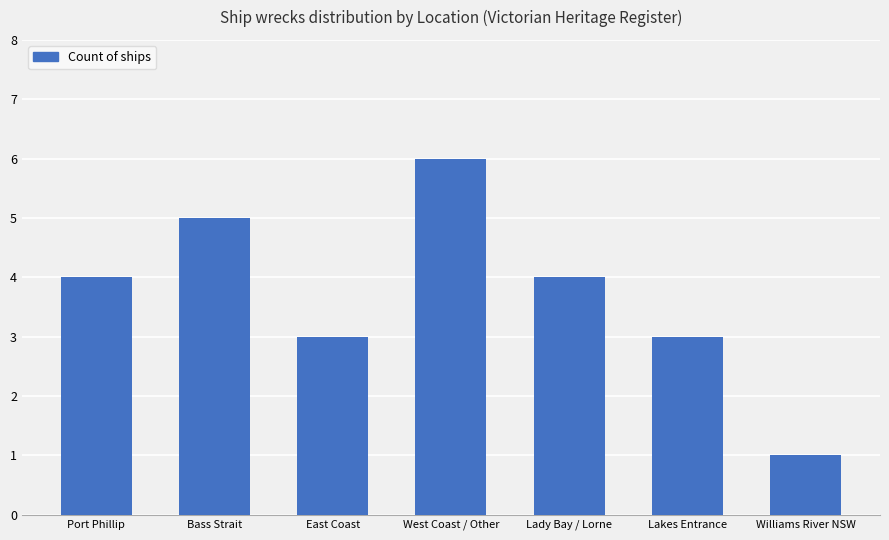

What is the change in value from Port Phillip to Lakes Entrance?

-1